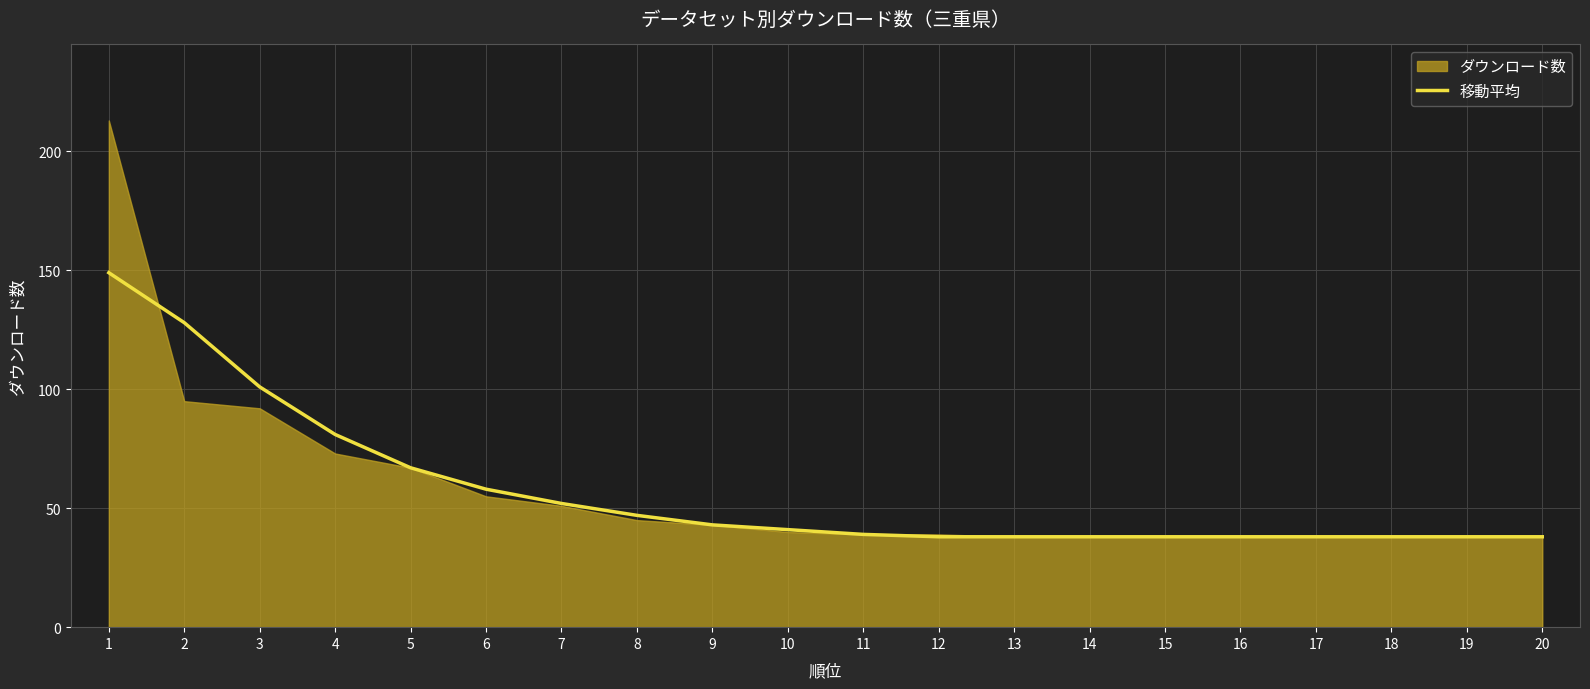

Does the chart display data point markers on the line(s)?

No